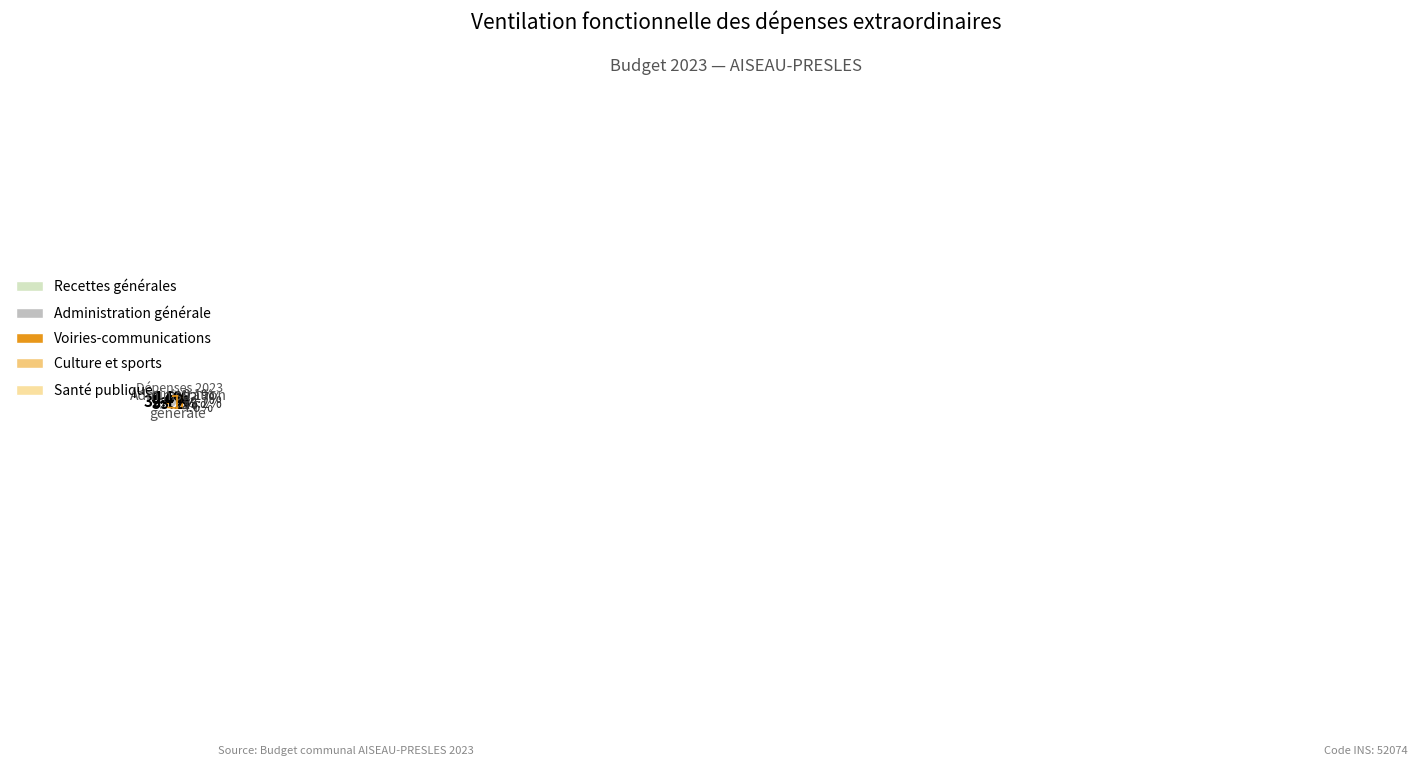

Is there a majority slice in this chart?

Yes